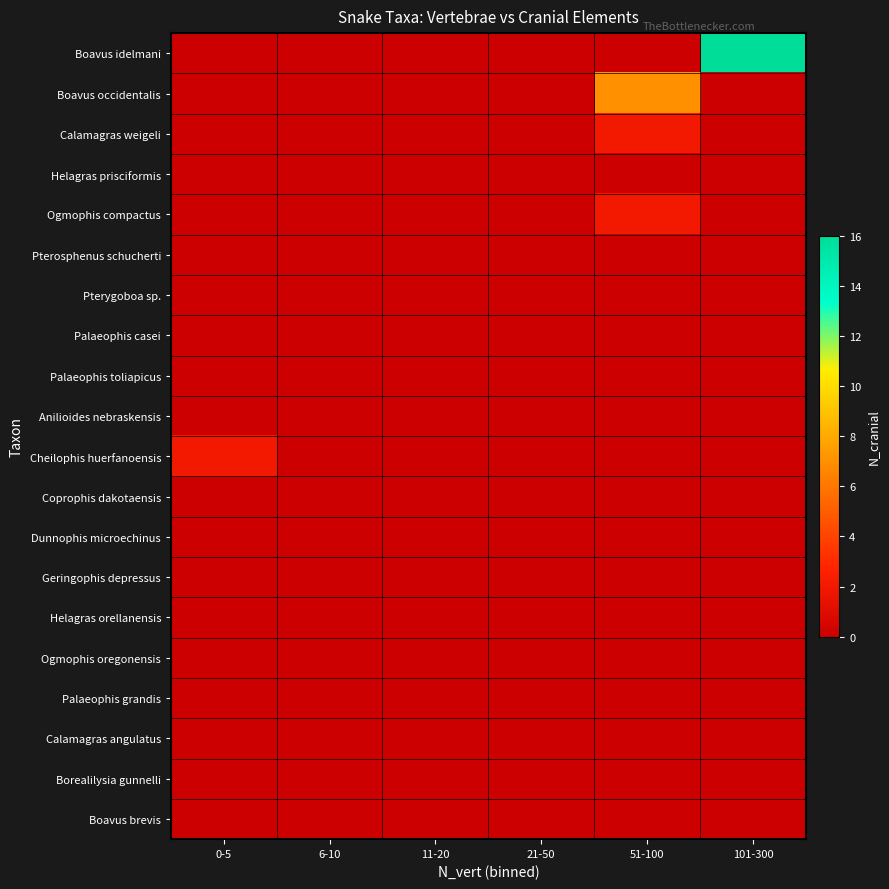

Which series has the largest total across all categories?

Boavus idelmani